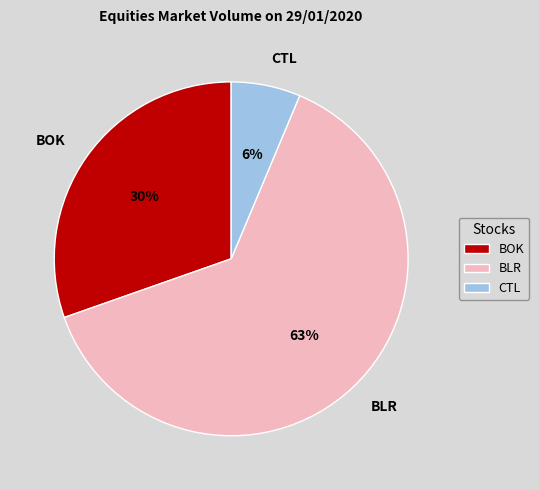

The BLR slice represents 56% of the pie. True or false?

False